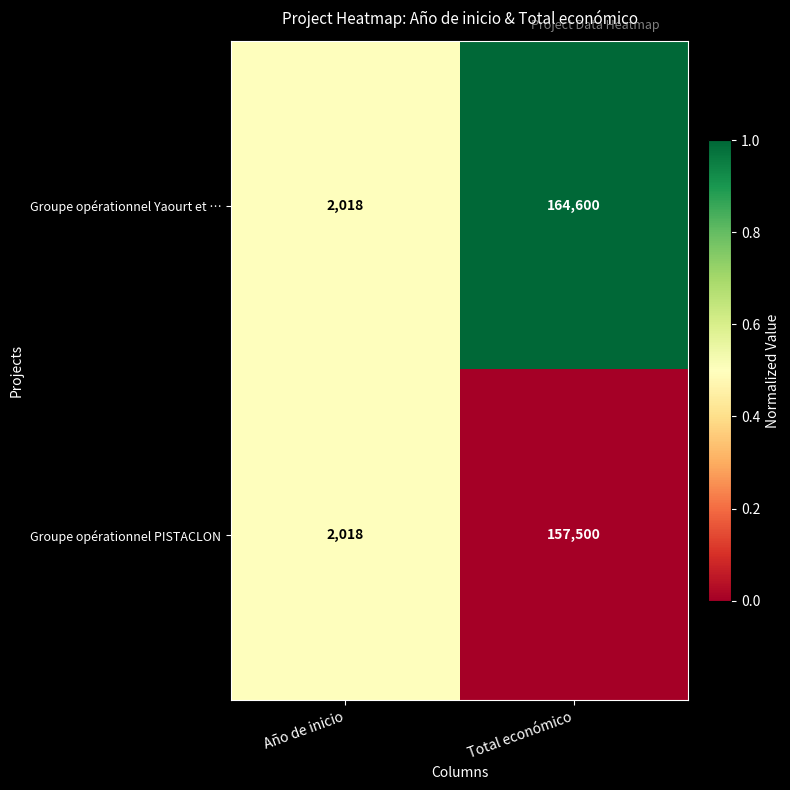

What is the difference between the highest and lowest values at Total económico?

7100